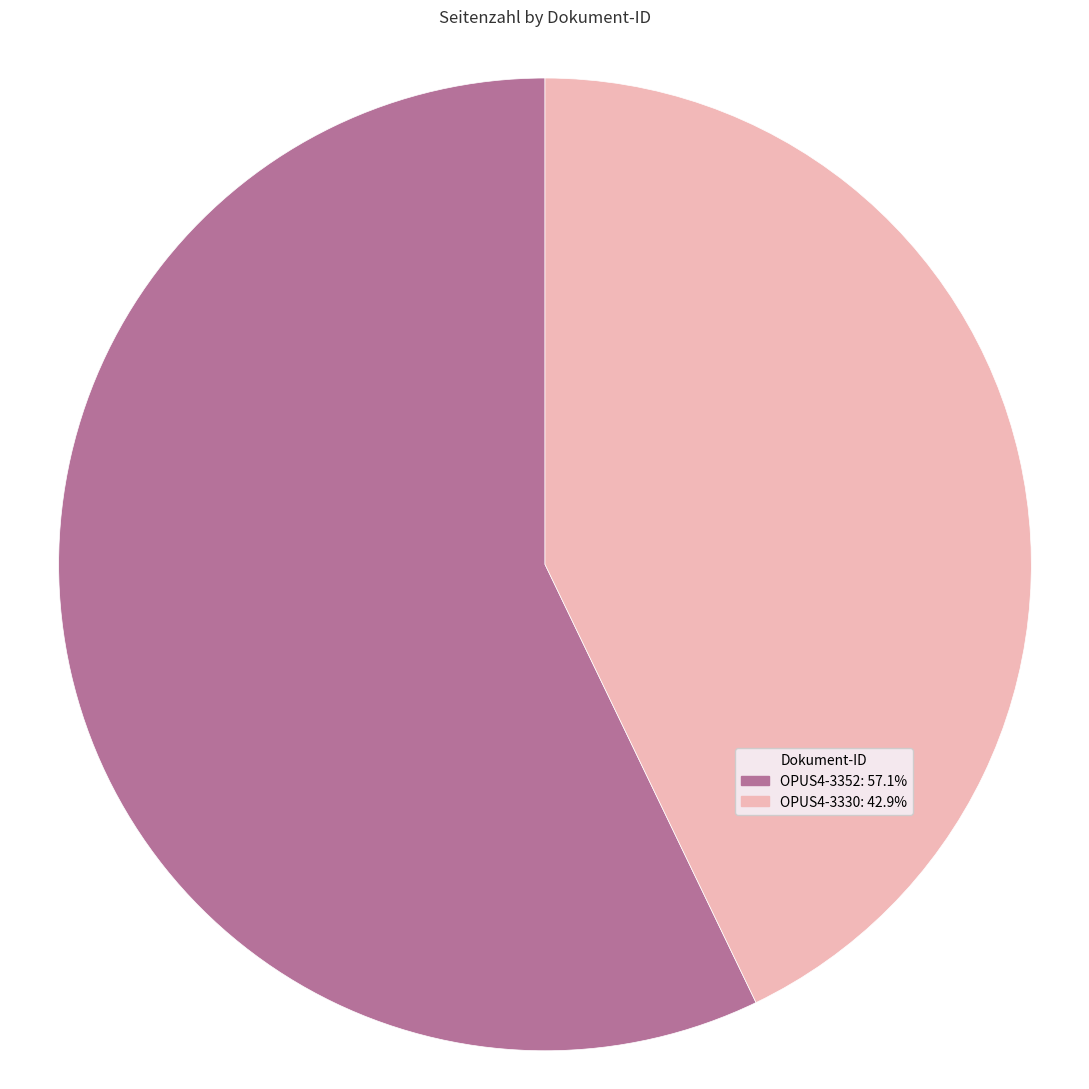

Is there any slice that represents more than half of the pie?

Yes